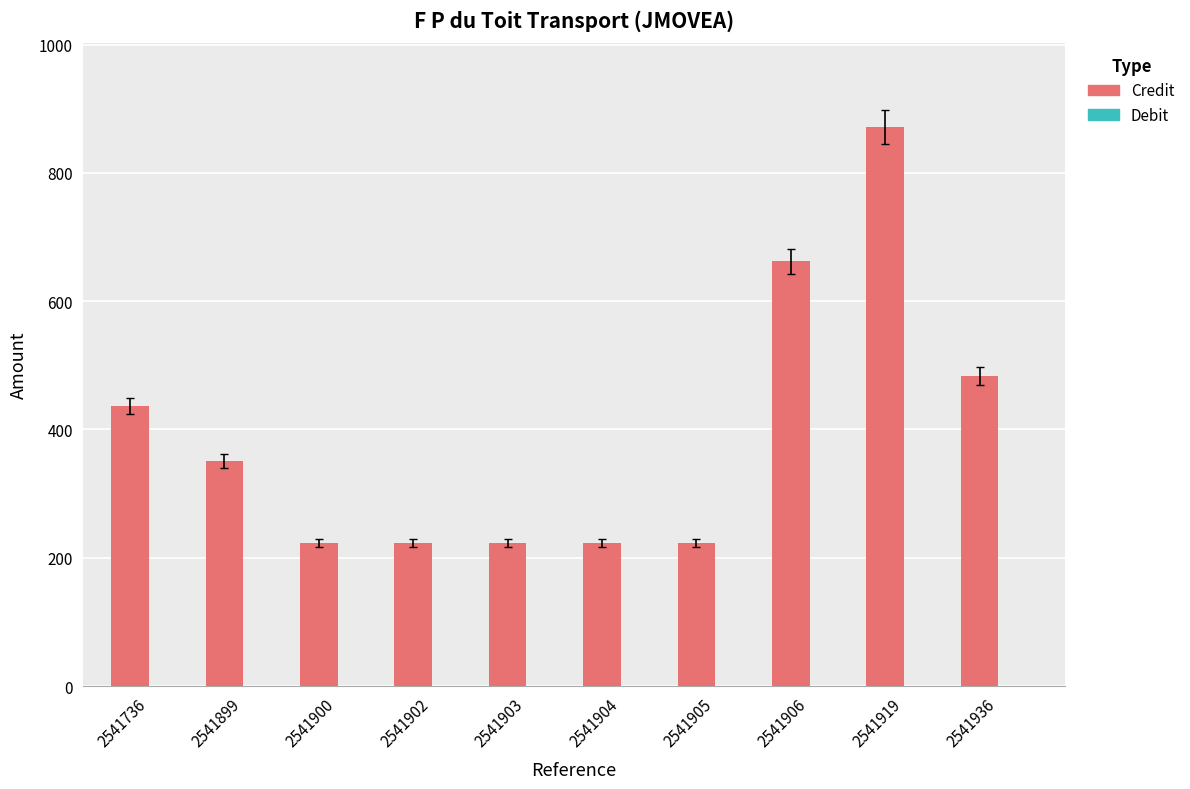

Which label corresponds to the largest value in the chart?

2541919